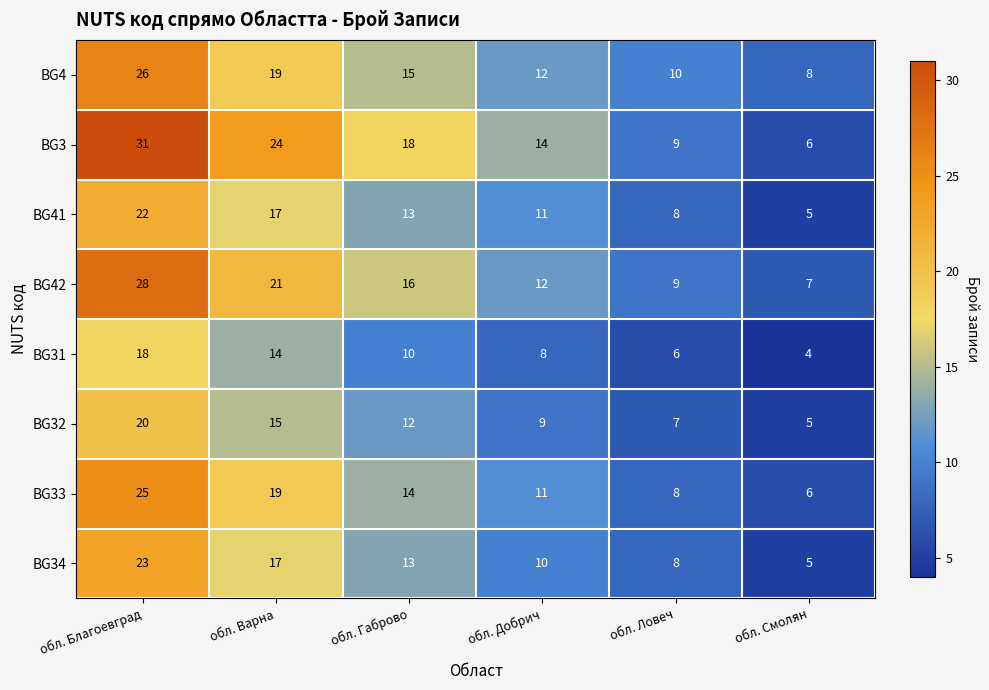

Is it true that BG31 equals 8 at обл. Добрич?

True